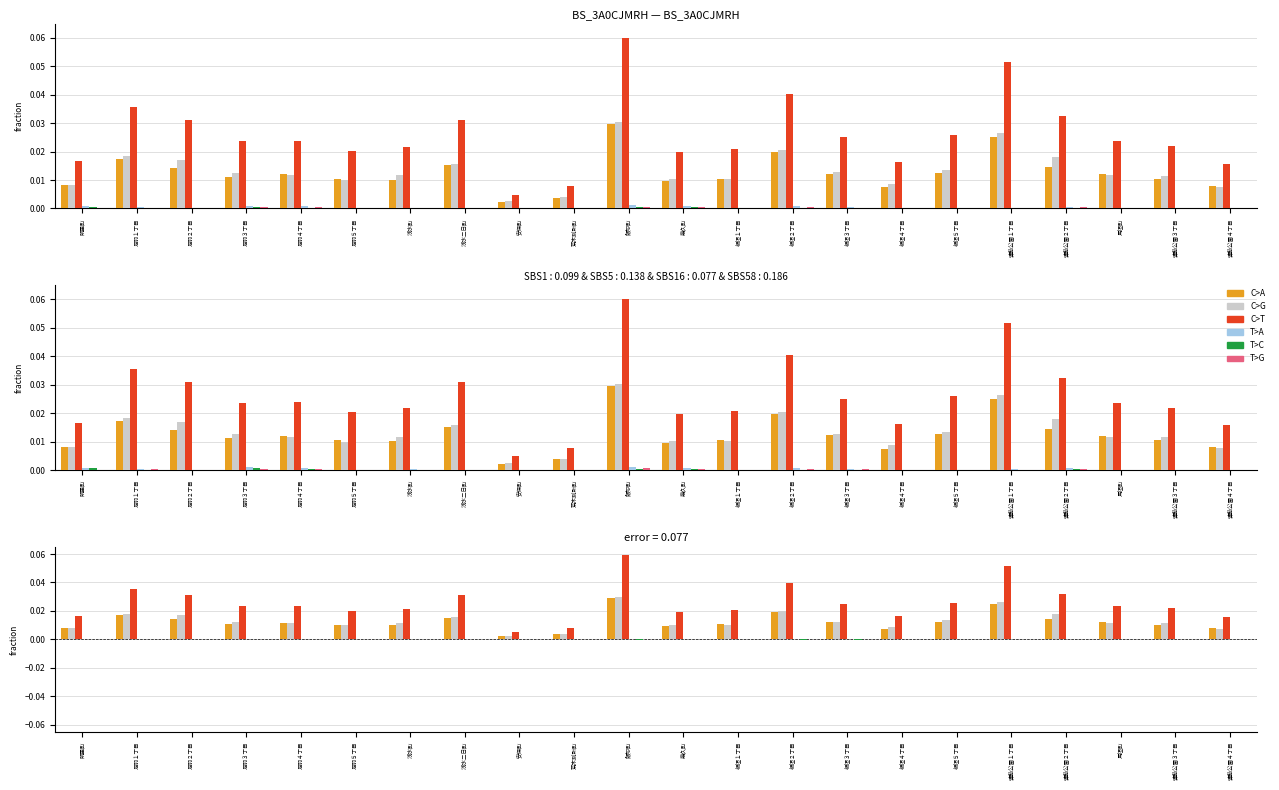

Is it true that T>A equals 0.0 at 足羽１丁目?

True